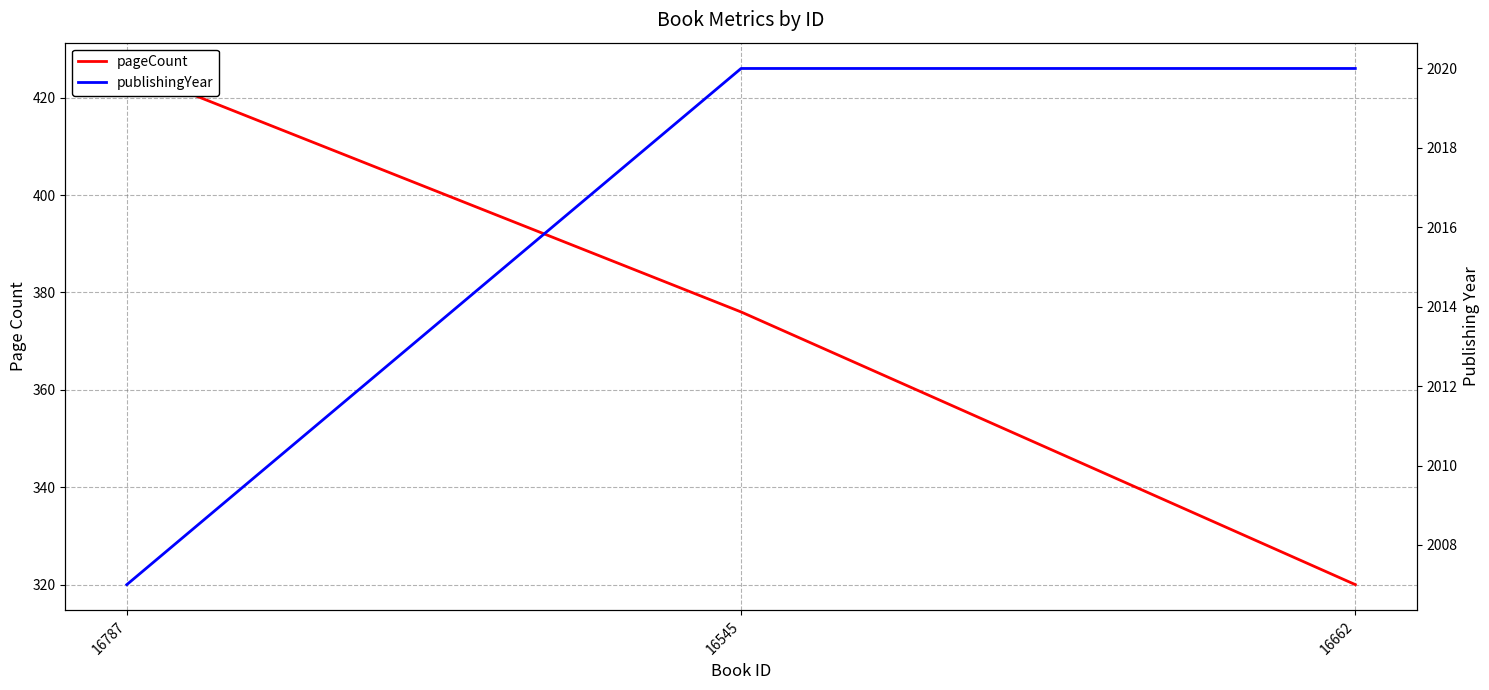

Which category has the highest value in the pageCount series?

16787